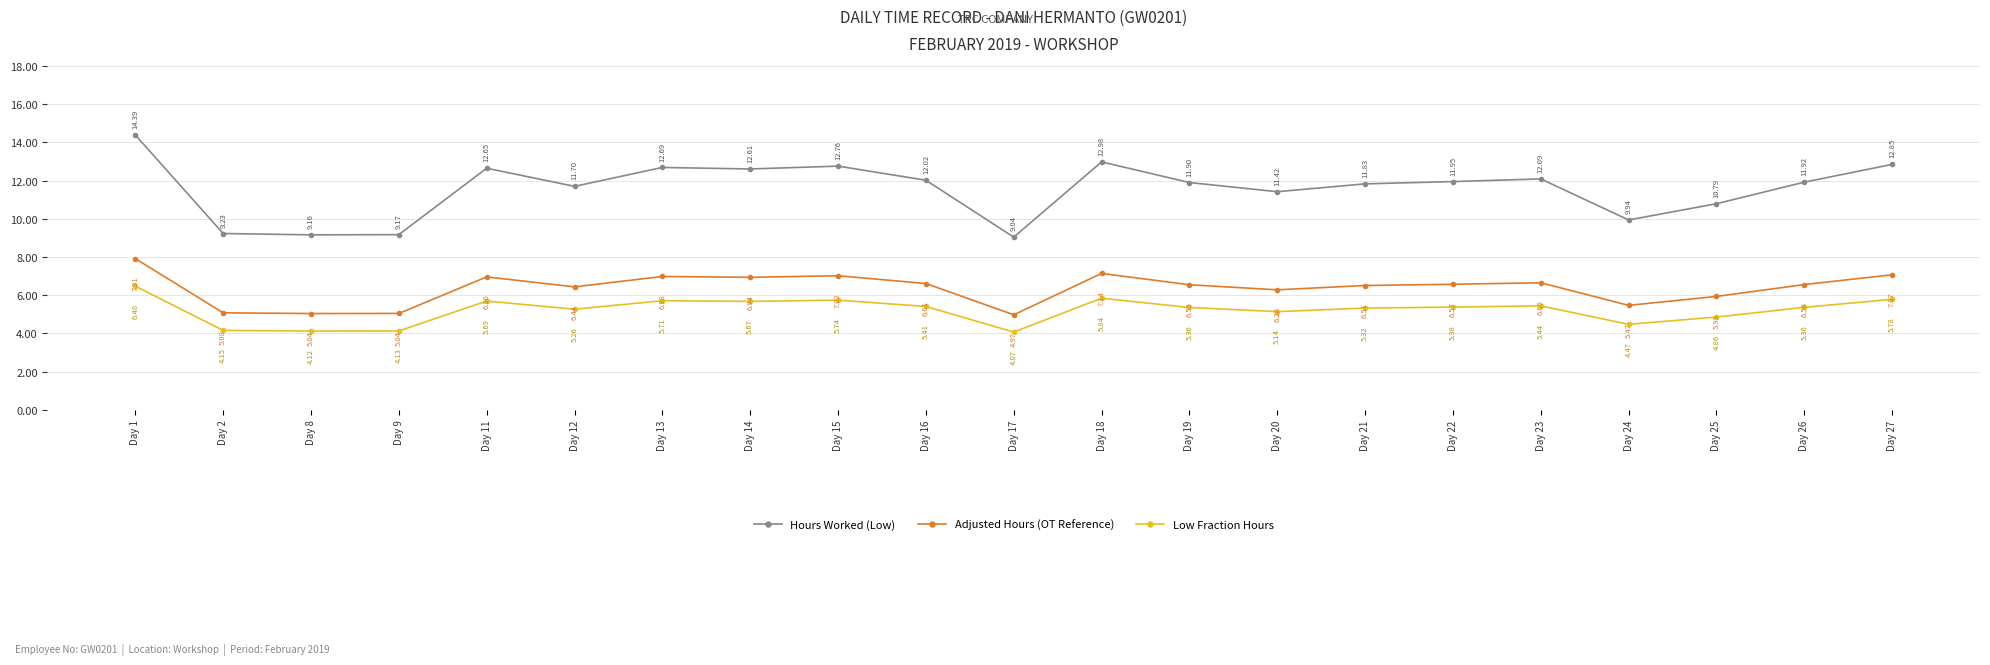

At which label does Low Fraction Hours first exceed 5?

Day 1